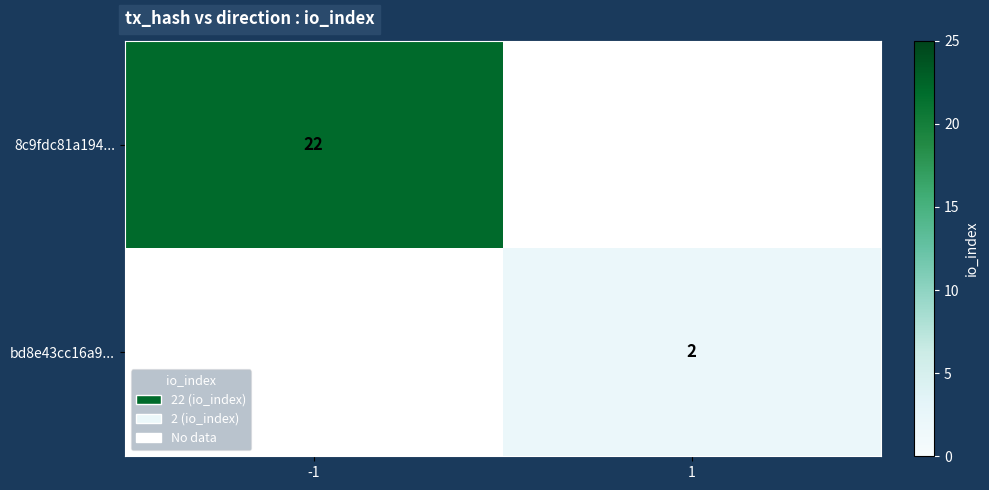

The value of 8c9fdc81a194... at -1 is 22. True or false?

True